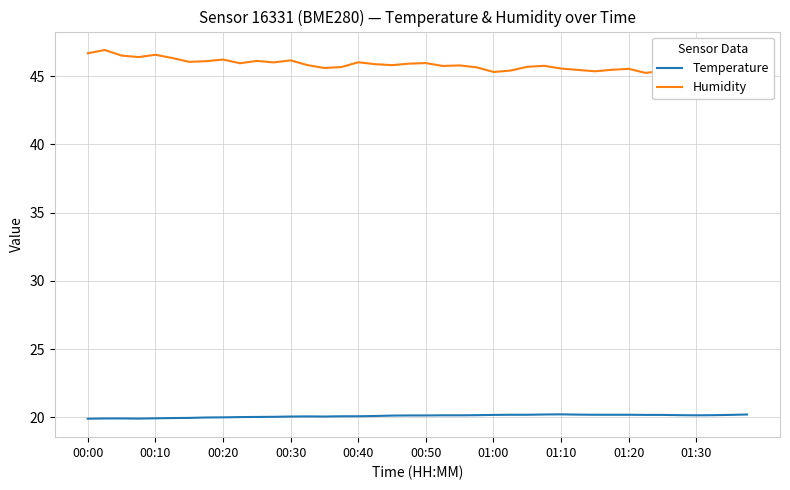

How many series are shown in this chart?

2